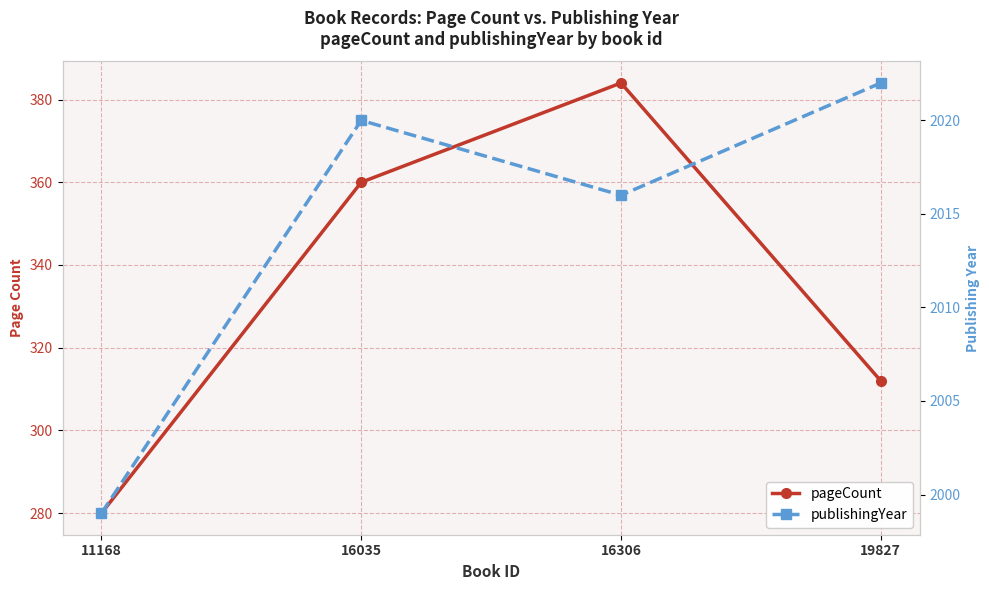

Reading left to right, transcribe all the data shown in this chart.

pageCount: 11168=280	16035=360	16306=384	19827=312
publishingYear: 11168=1999	16035=2020	16306=2016	19827=2022